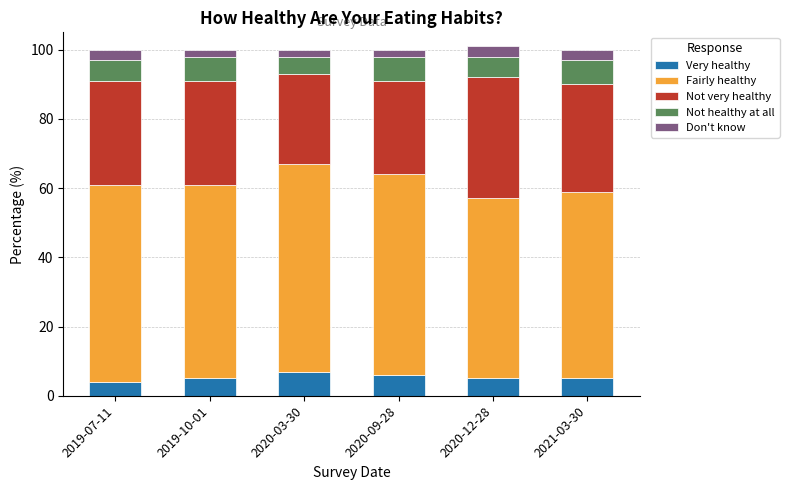

What is the sum of all Very healthy values?

32.0